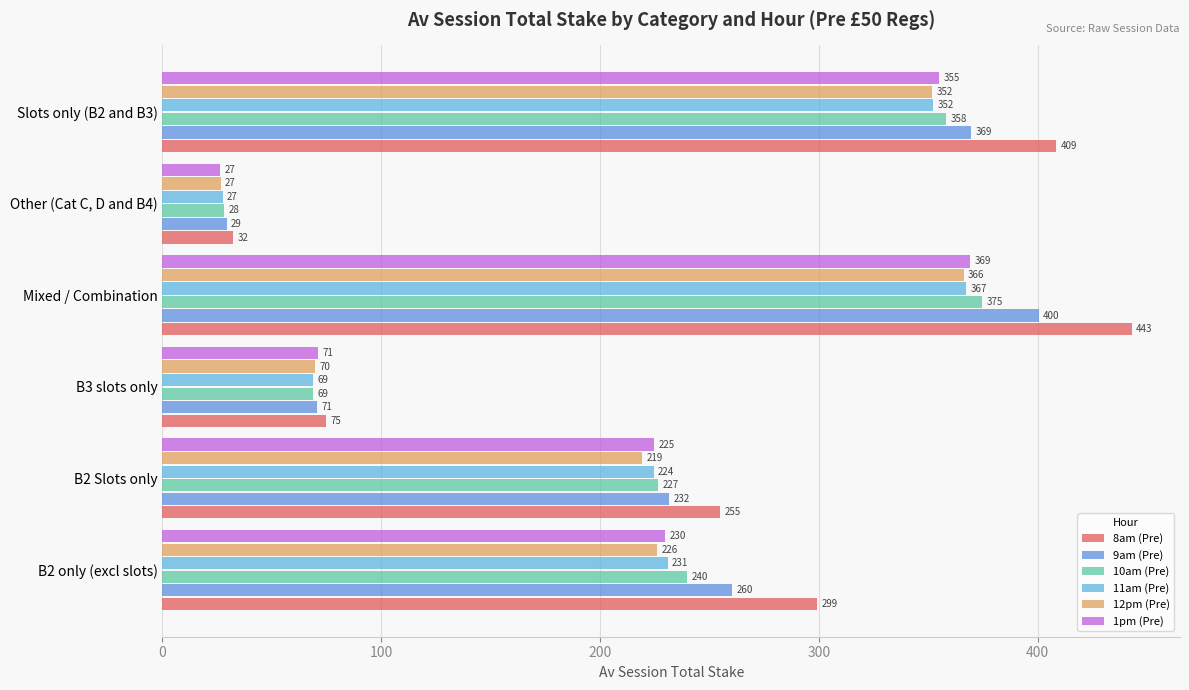

List the series in order of their peak value, highest first.

8am (Pre), 9am (Pre), 10am (Pre), 1pm (Pre), 11am (Pre), 12pm (Pre)